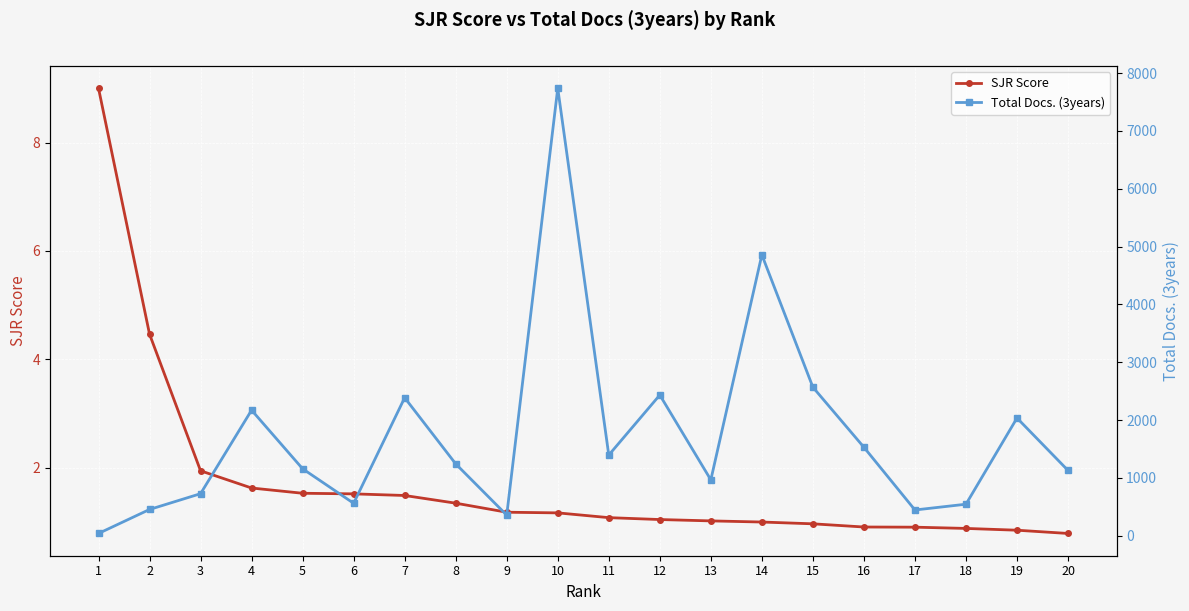

Between 19 and 10, which is larger?

10